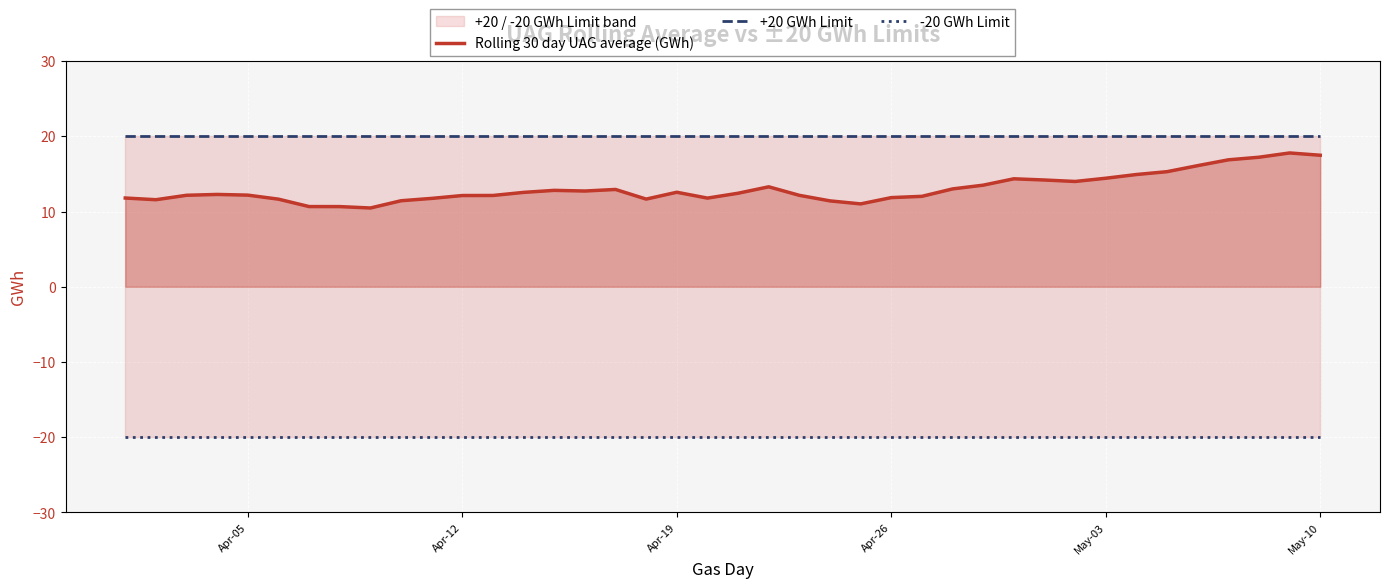

True or false: -20 GWh Limit and +20 GWh Limit cross at least once.

False